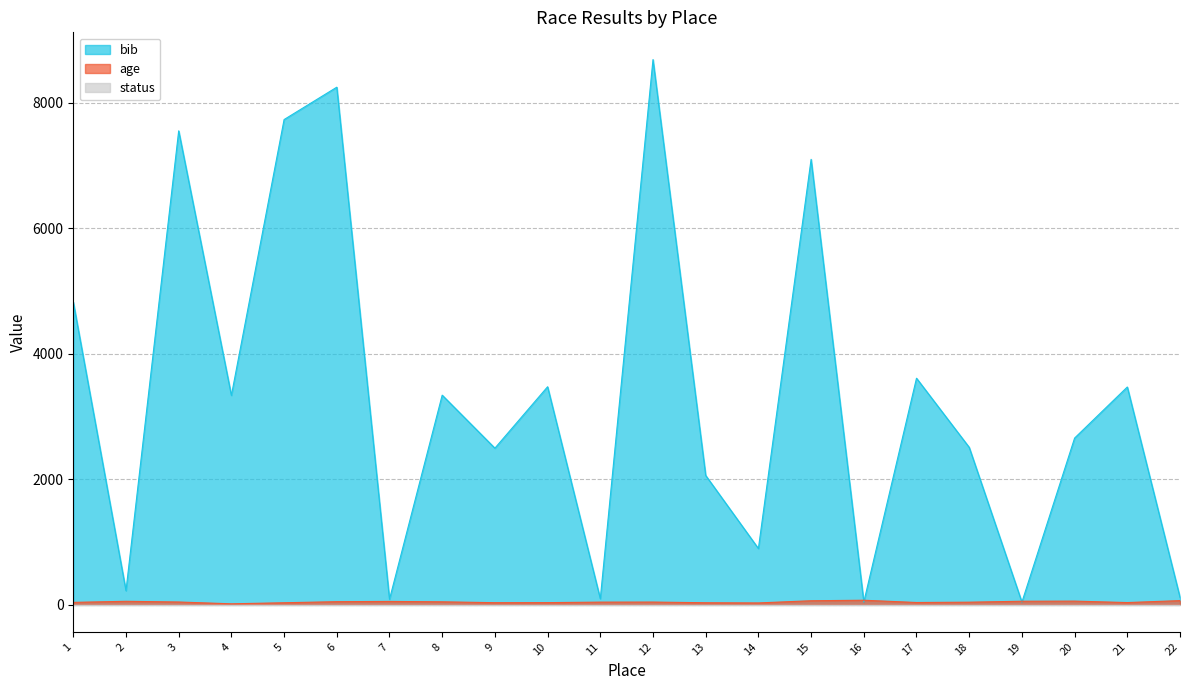

How many data points does each series have?

22